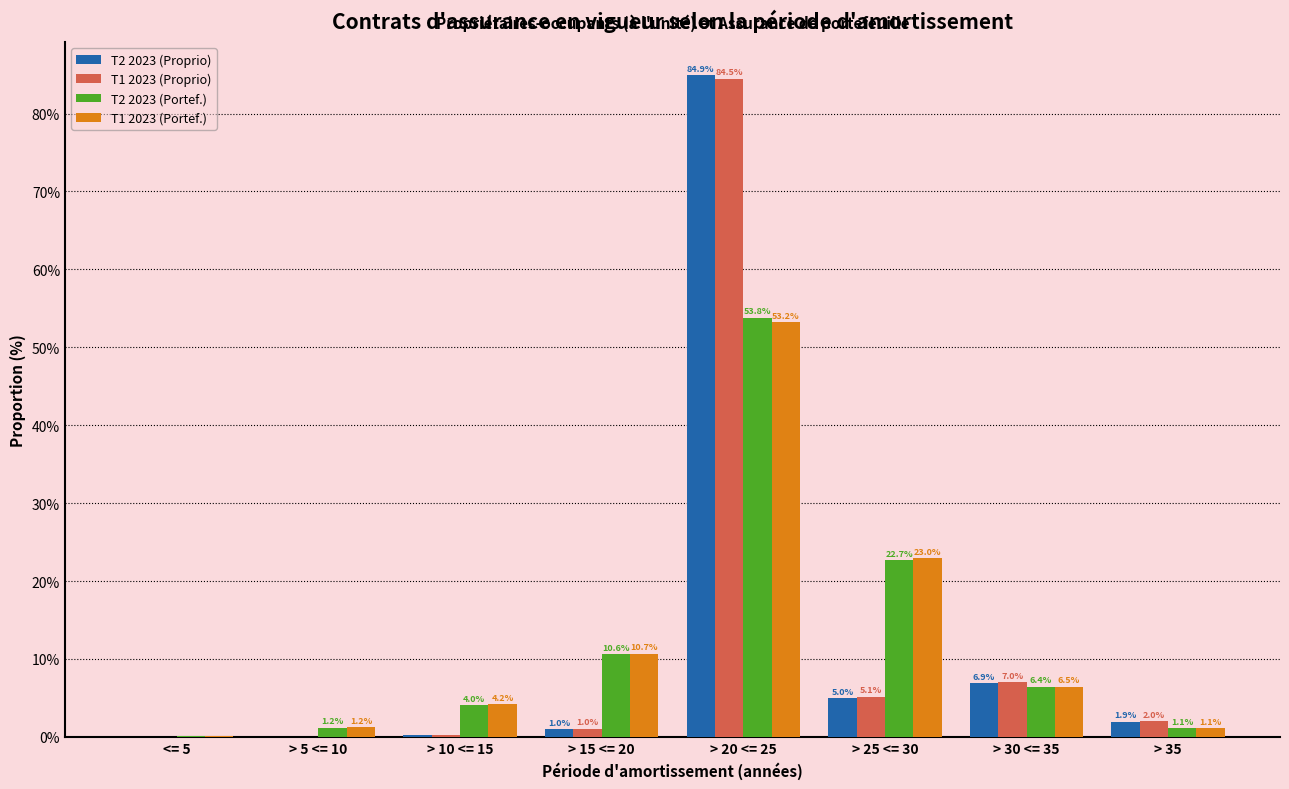

Between > 5 <= 10 and > 10 <= 15, which series saw the biggest shift?

T1 2023 (Portef.)